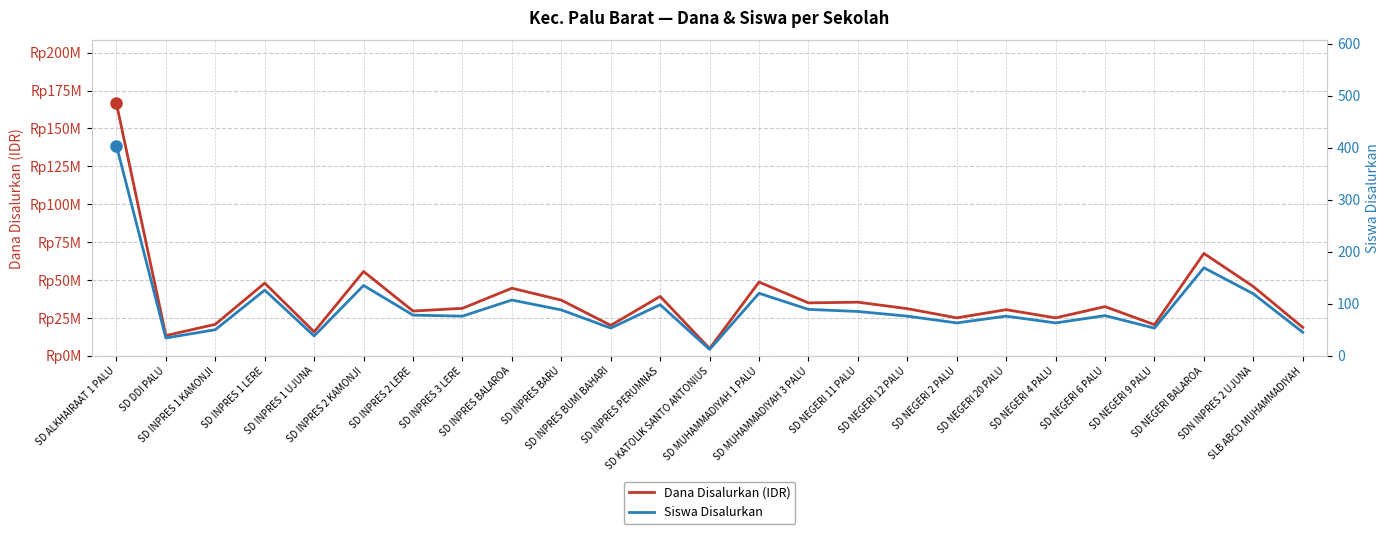

Where is the first local minimum for Siswa Disalurkan?

SD DDI PALU